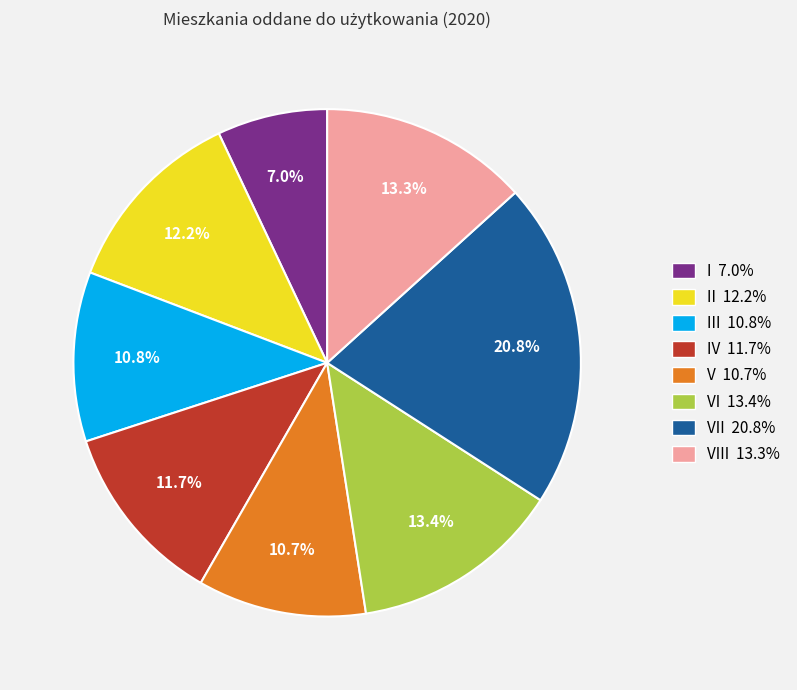

Is there any slice that represents more than half of the pie?

No